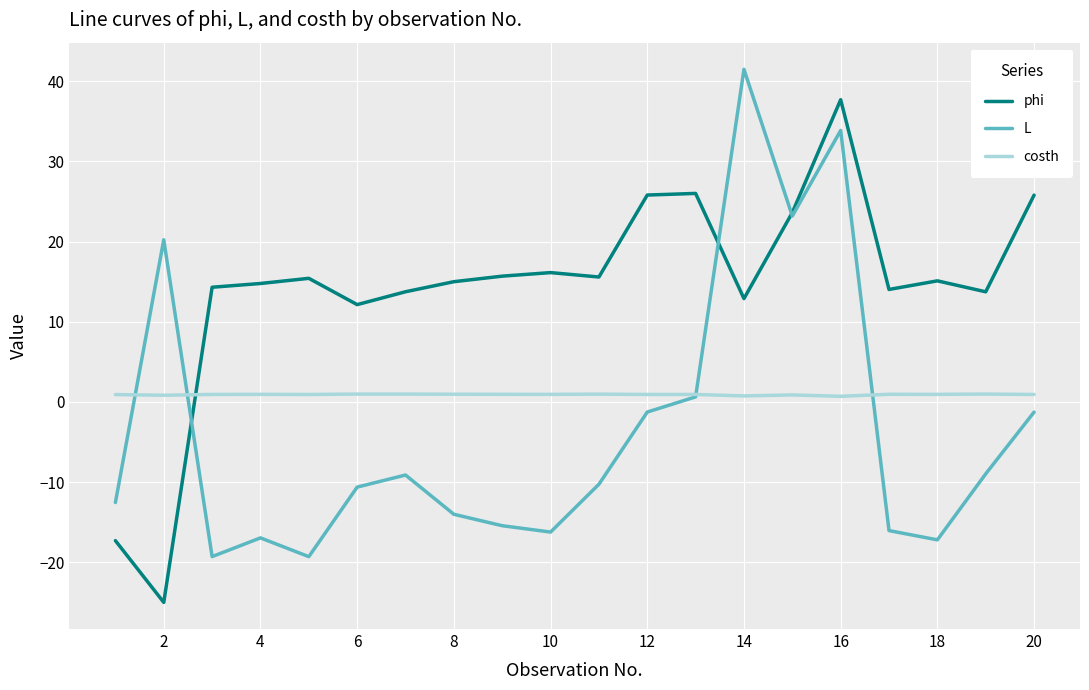

List the series in order of their peak value, highest first.

L, phi, costh